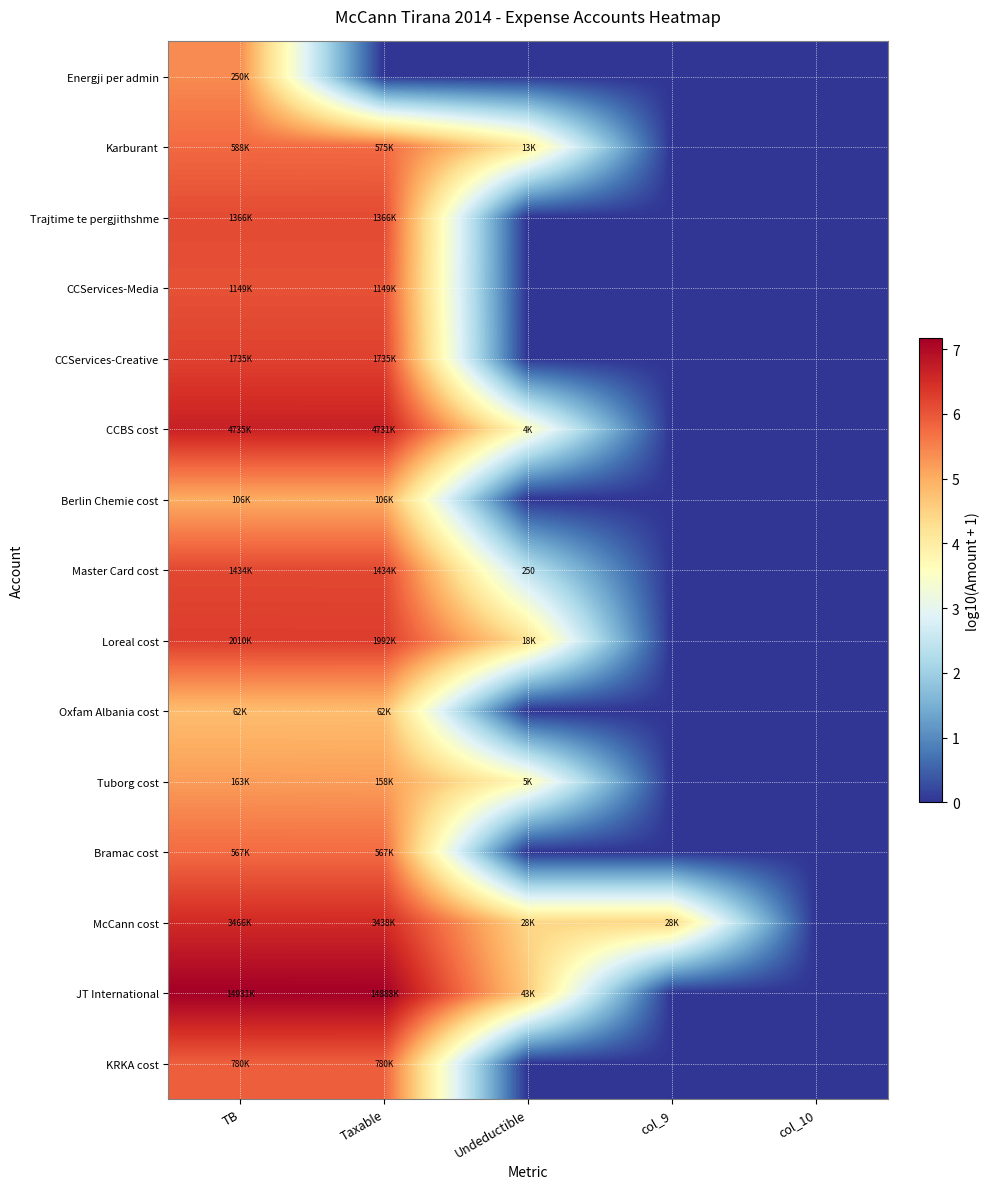

At which category is the sum across all series the highest?

TB